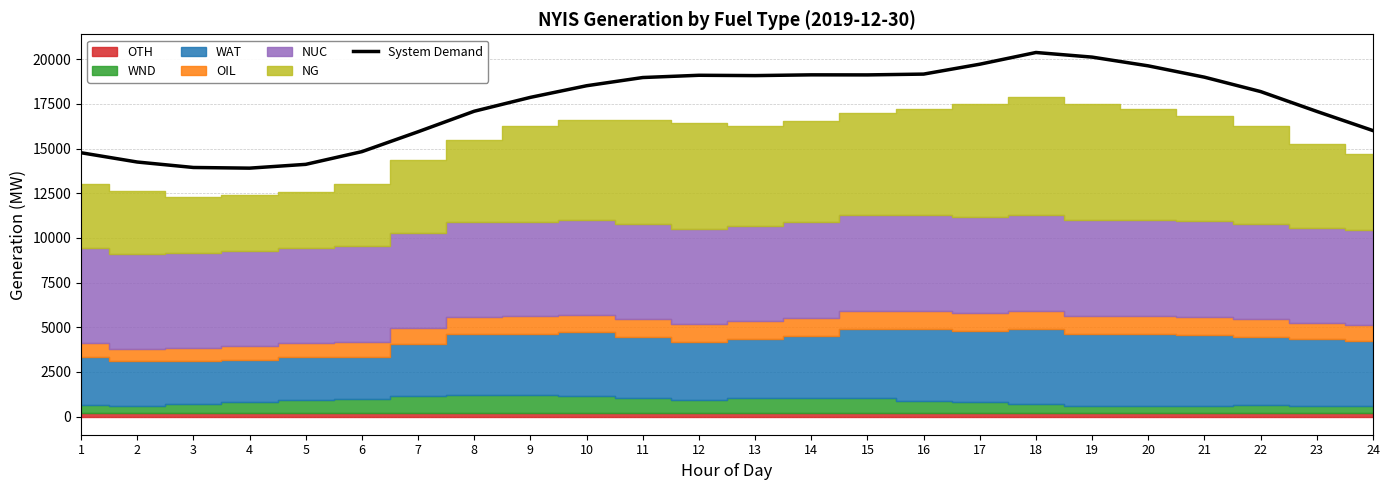

True or false: there are more than 2 points higher than both neighbors.

True